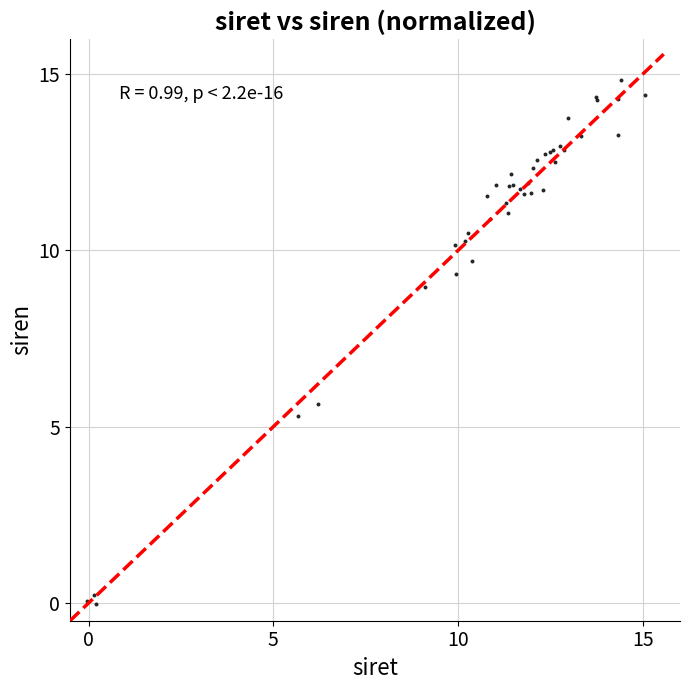

What Y value in the scatter plot is closest to 7?

5.6